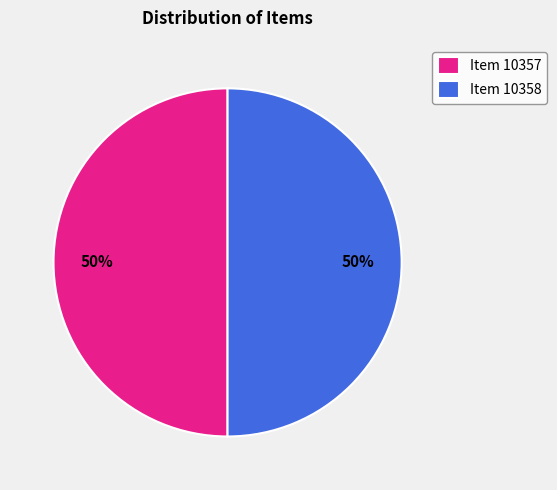

Is the sum of Item 10358 and Item 10357 greater than half?

Yes